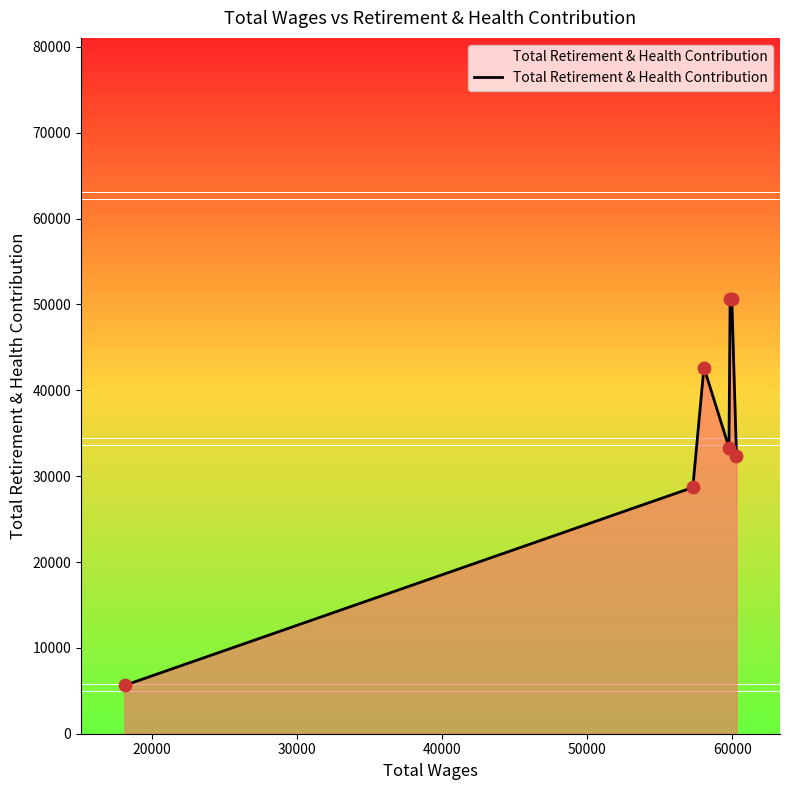

True or false: there are more than 2 points higher than both neighbors.

False